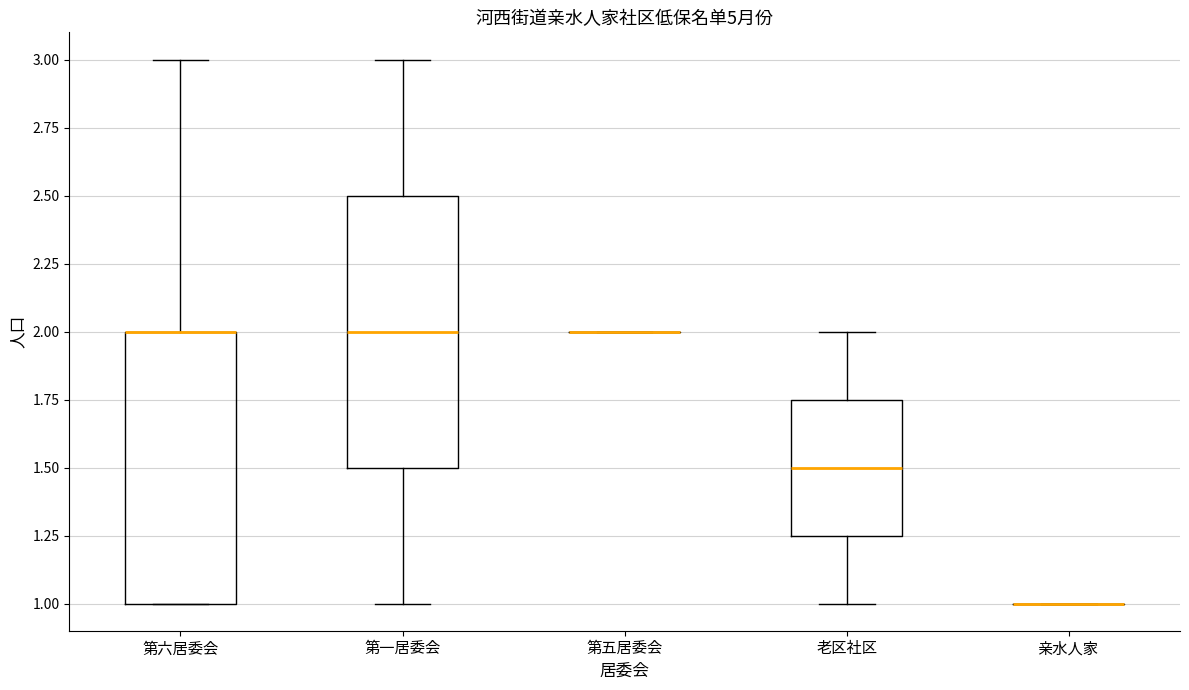

Reading left to right, read every box against the y-axis: the position of its median line, the range the box covers, and the ends of its whiskers. The values are not printed on the chart, so give them approximately, as read against the axis.

第六居委会: median 2.00 (drawn on the box's upper edge), box 1.00 to 2.00, whiskers 1.00 to 3.00
第一居委会: median 2.00, box 1.50 to 2.50, whiskers 1.00 to 3.00
第五居委会: box collapsed to a line at 2.00, whiskers 2.00 to 2.00
老区社区: median 1.50, box 1.25 to 1.75, whiskers 1.00 to 2.00
亲水人家: box collapsed to a line at 1.00, whiskers 1.00 to 1.00